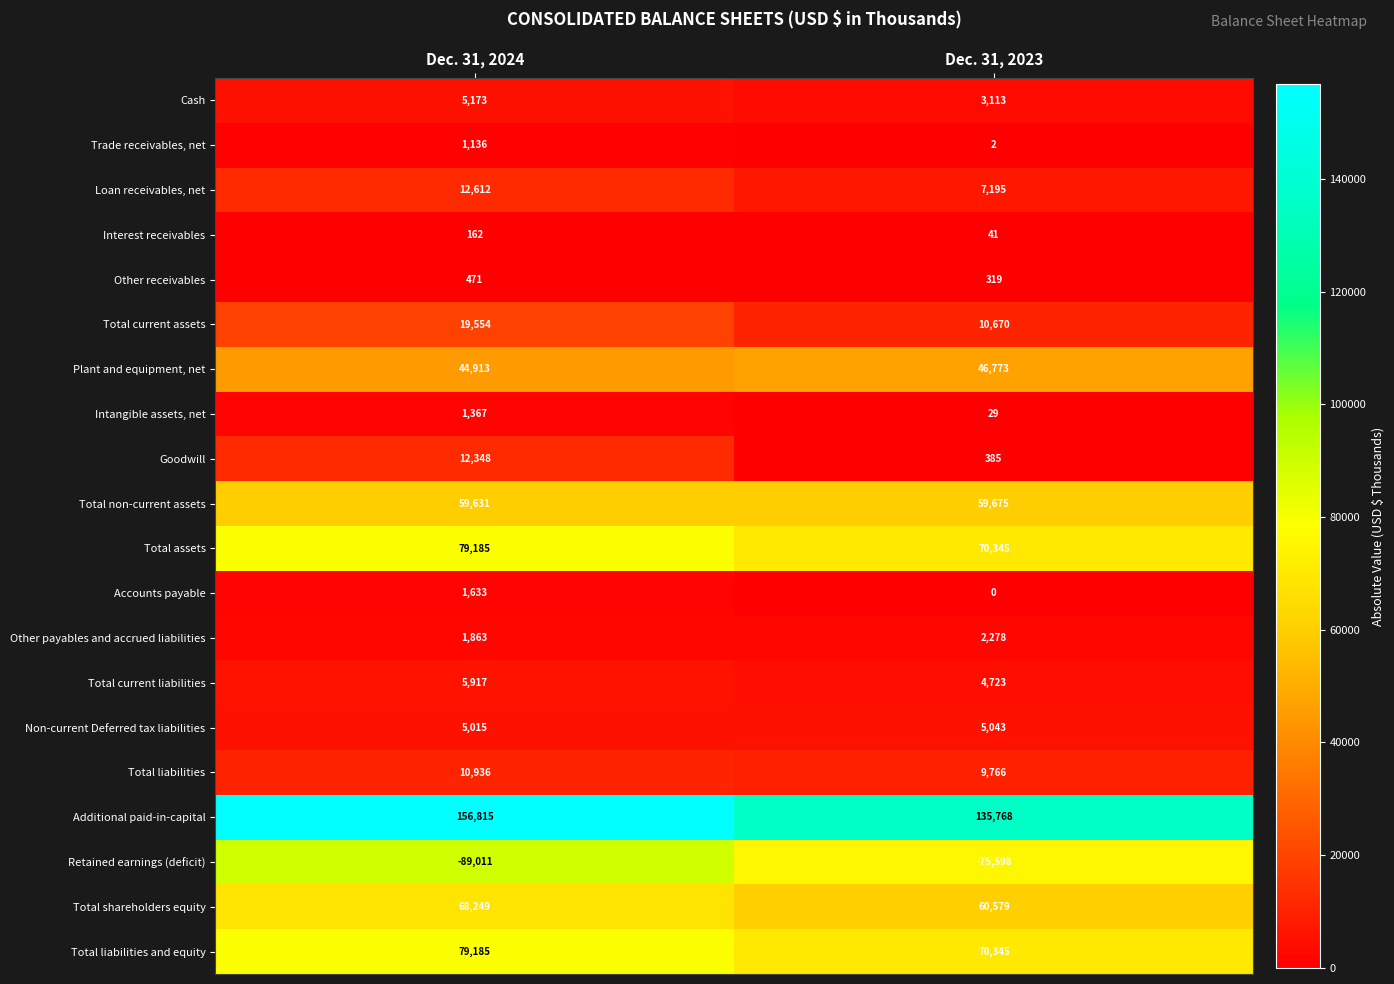

Which series changed the most between Dec. 31, 2024 and Dec. 31, 2023?

Additional paid-in-capital